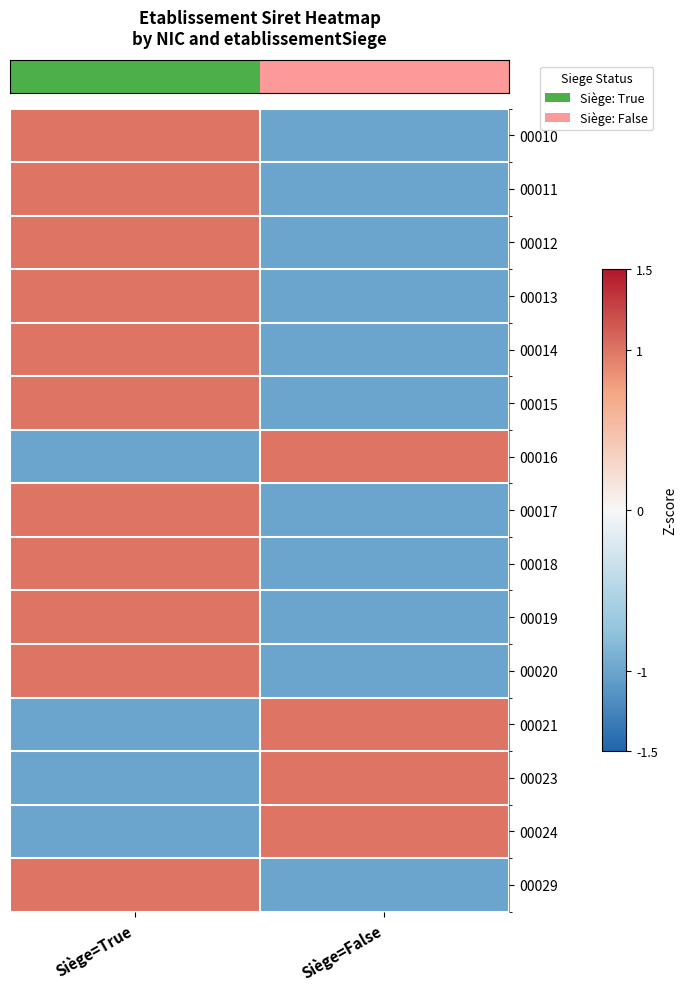

What is the spread (max minus min) of values at Siège=True?

2